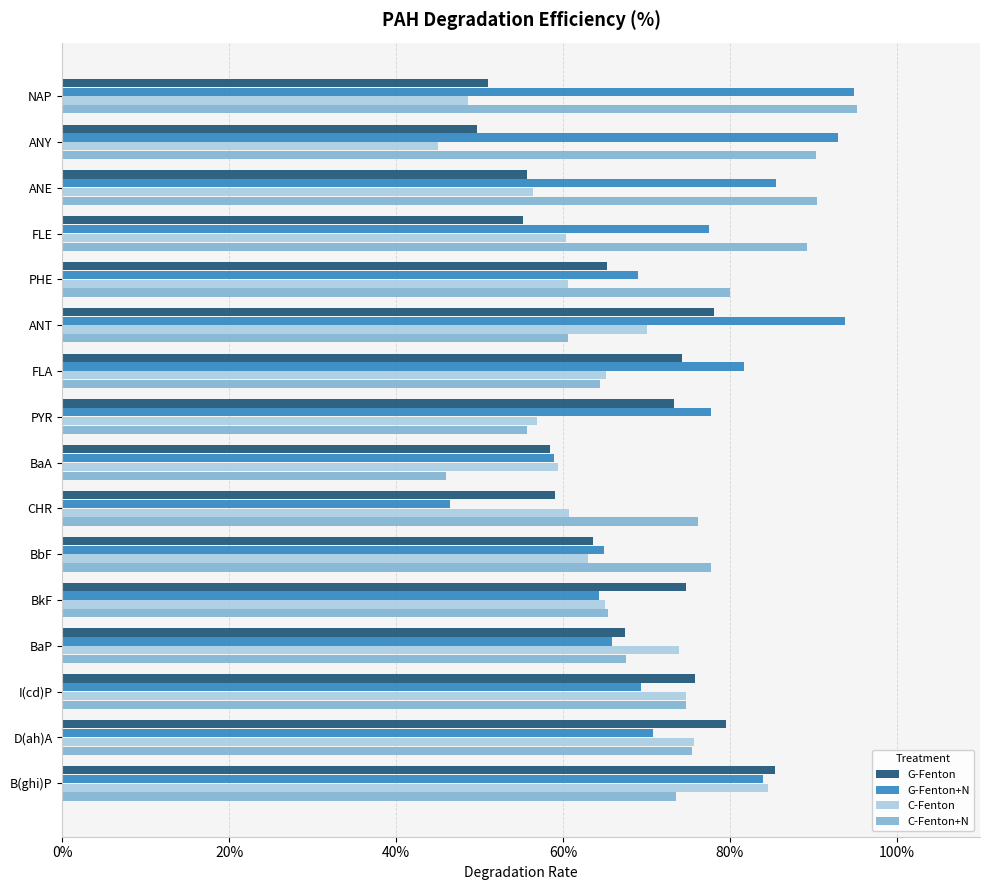

What are all the series names shown in the legend?

G-Fenton, G-Fenton+N, C-Fenton, C-Fenton+N